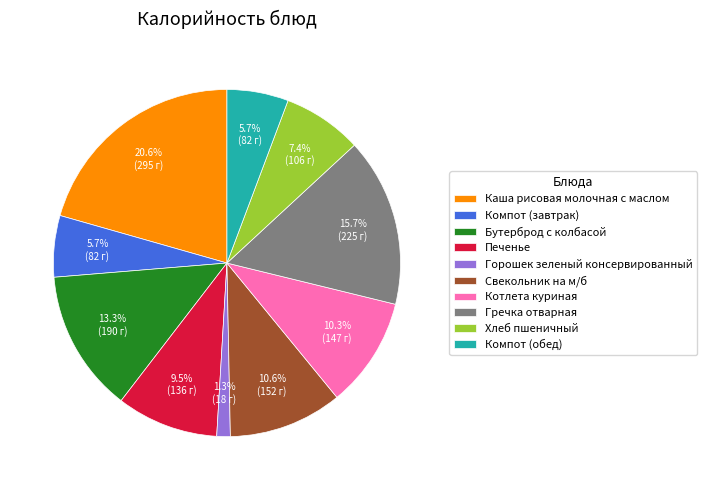

How many segments does this pie chart have?

10